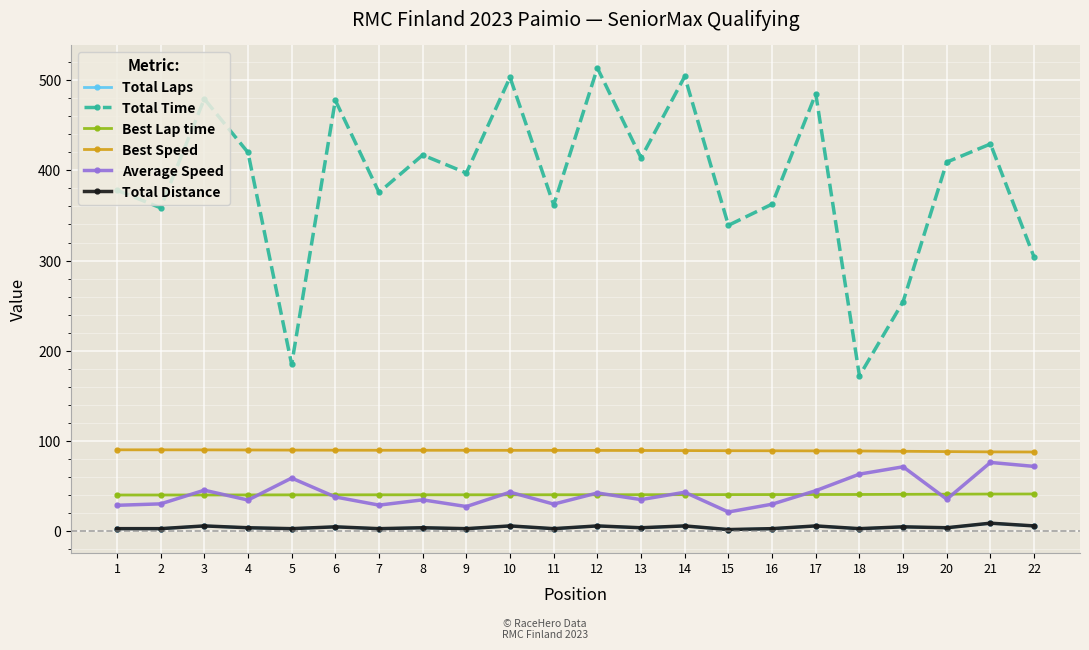

How many interior local peaks does the Total Time series have?

8